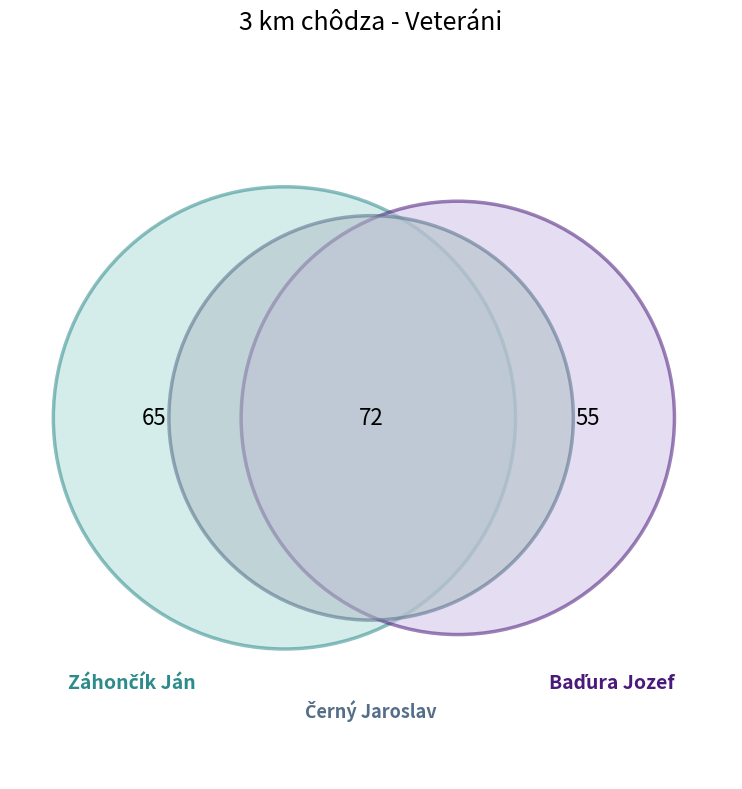

To the nearest percent, what is the combined percentage of Záhončík Ján and Baďura Jozef?

62%